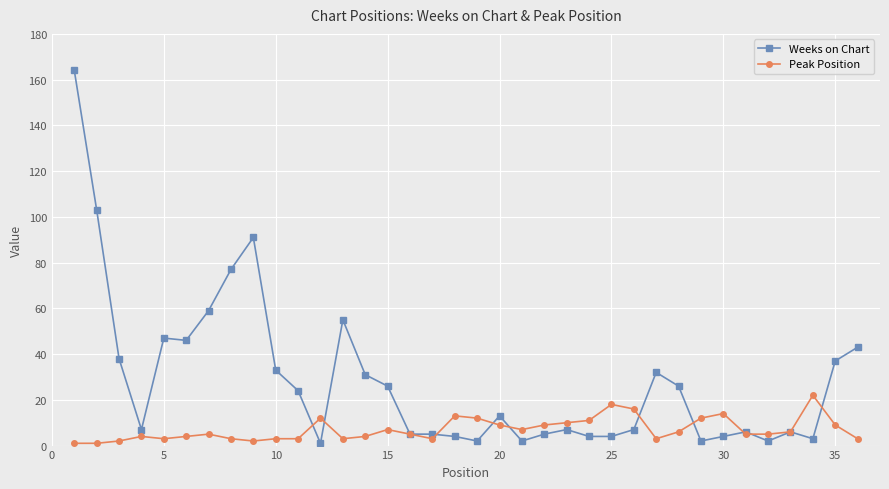

True or false: Weeks on Chart has more than 0 interior local peaks.

True